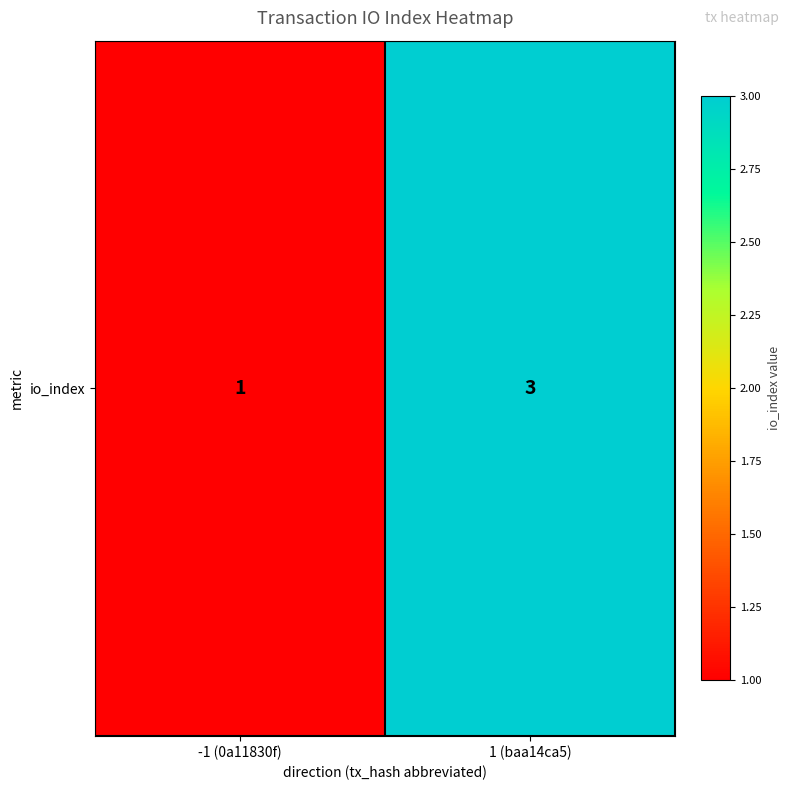

Is it true that the value at 1 (baa14ca5) is 3?

True